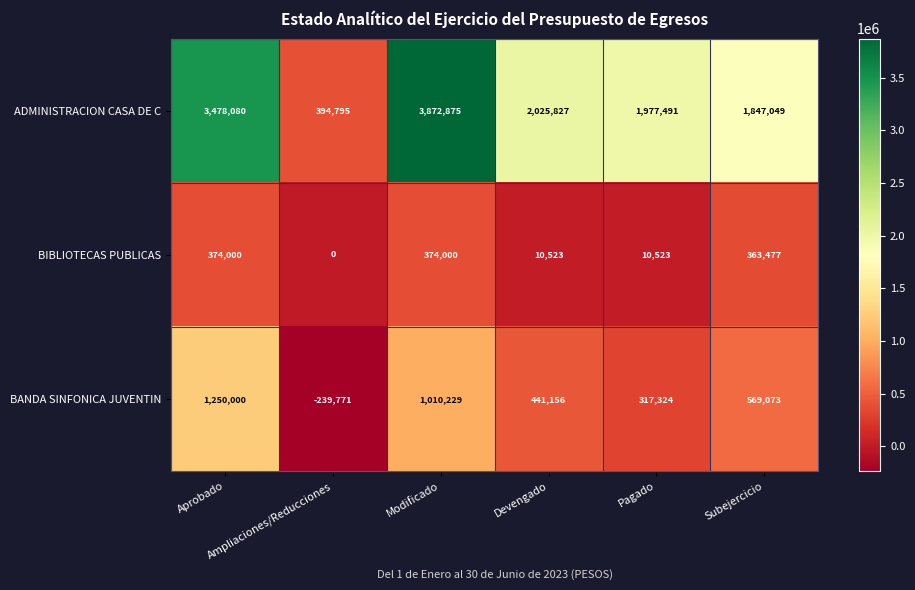

Which series has the largest range (max minus min)?

ADMINISTRACION CASA DE C